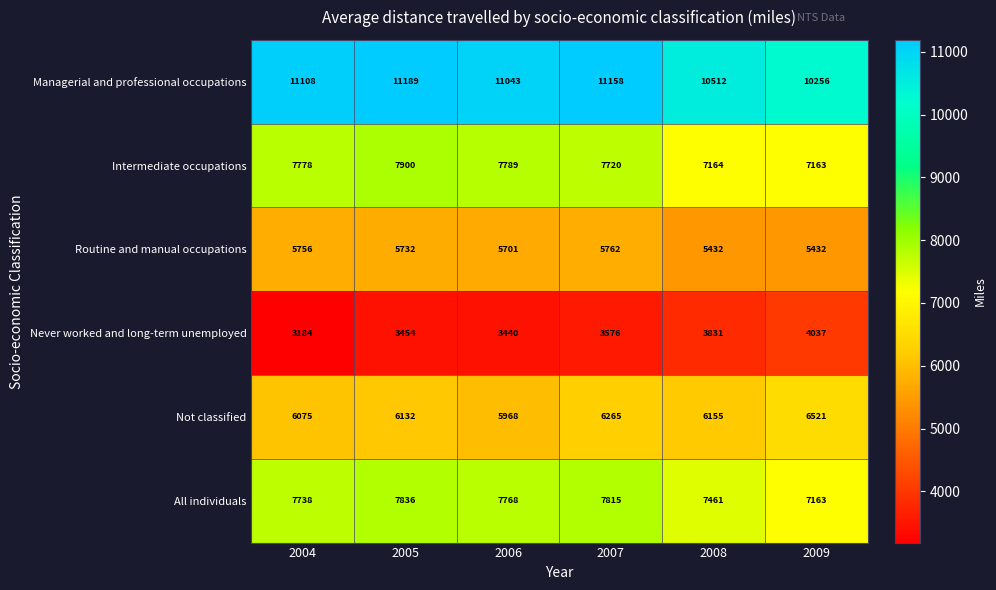

What is the highest value of the Not classified series?

6521